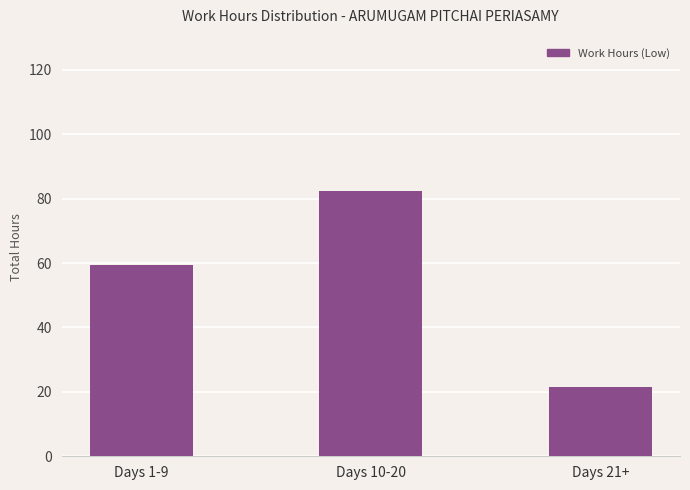

What is the minimum value shown in the chart?

21.4